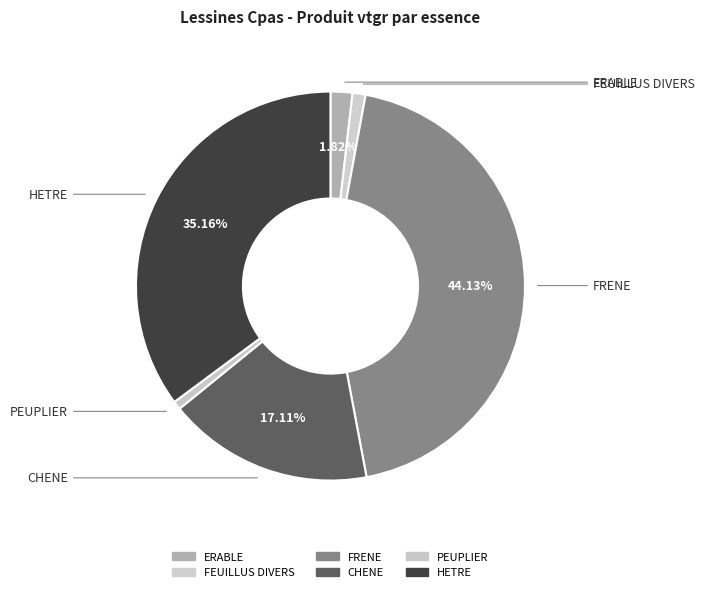

Which category has the biggest portion of the pie?

FRENE